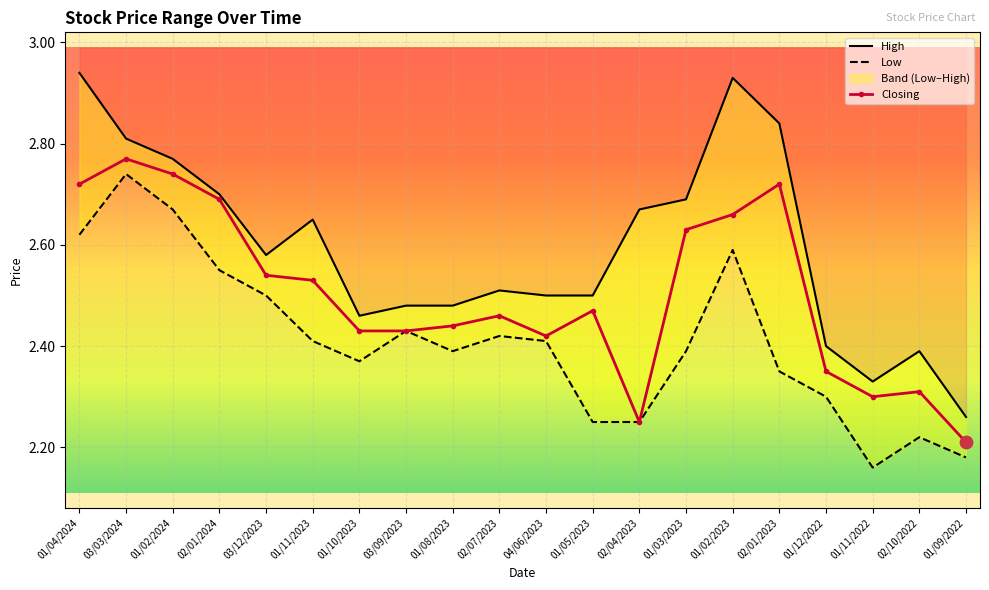

Which series has the largest total across all categories?

High